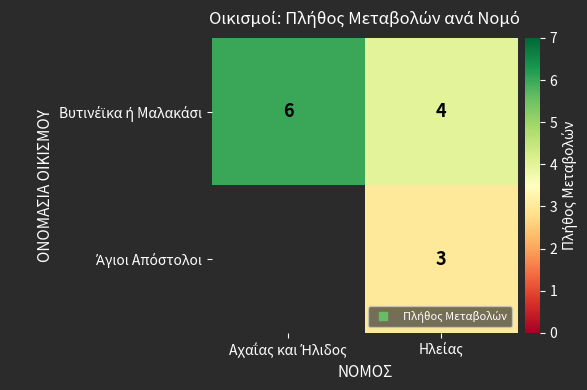

What is the minimum value for Βυτινέϊκα ή Μαλακάσι?

4